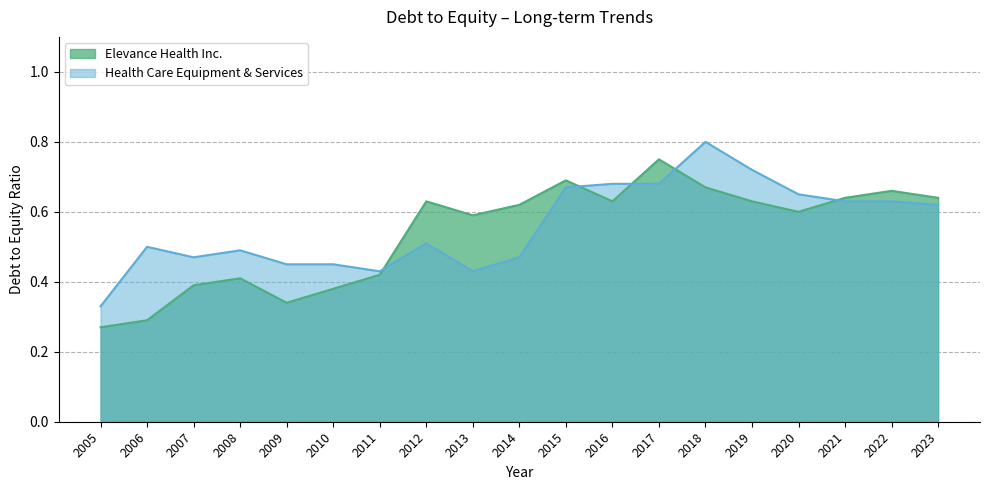

What is the difference between the maximum and minimum values in the Health Care Equipment & Services series?

0.5